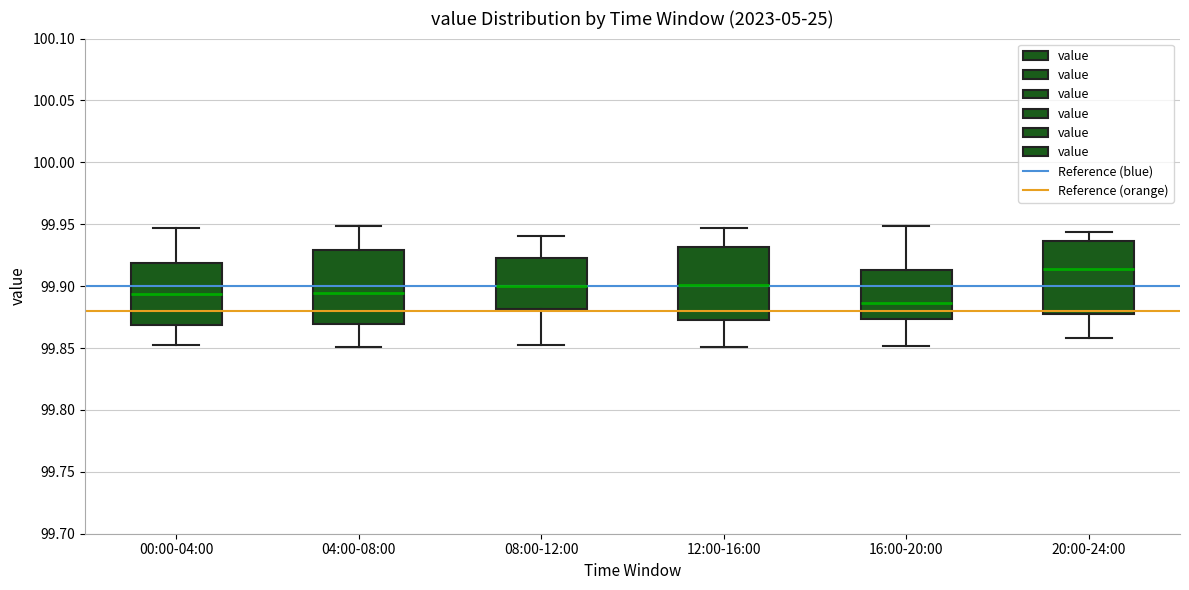

Reading left to right, transcribe this box plot: for each box, give where its median line is, the range the box spans, and where its two whiskers end, as read against the y-axis. The values are not printed on the chart, so give them approximately, as read against the axis.

00:00-04:00: median 99.895, box 99.870 to 99.920, whiskers 99.850 to 99.945
04:00-08:00: median 99.895, box 99.870 to 99.930, whiskers 99.850 to 99.950
08:00-12:00: median 99.900, box 99.880 to 99.925, whiskers 99.855 to 99.940
12:00-16:00: median 99.900, box 99.875 to 99.930, whiskers 99.850 to 99.945
16:00-20:00: median 99.885, box 99.875 to 99.915, whiskers 99.850 to 99.950
20:00-24:00: median 99.915, box 99.880 to 99.935, whiskers 99.860 to 99.945